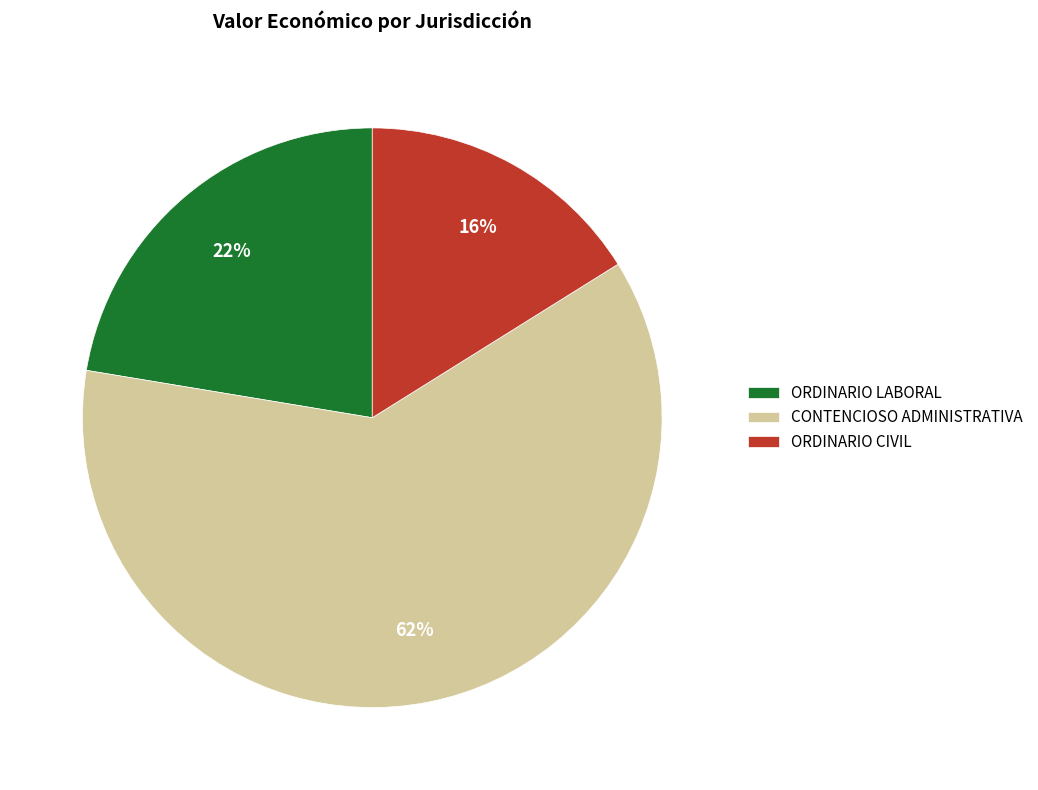

Between ORDINARIO LABORAL and CONTENCIOSO ADMINISTRATIVA, which is larger?

CONTENCIOSO ADMINISTRATIVA